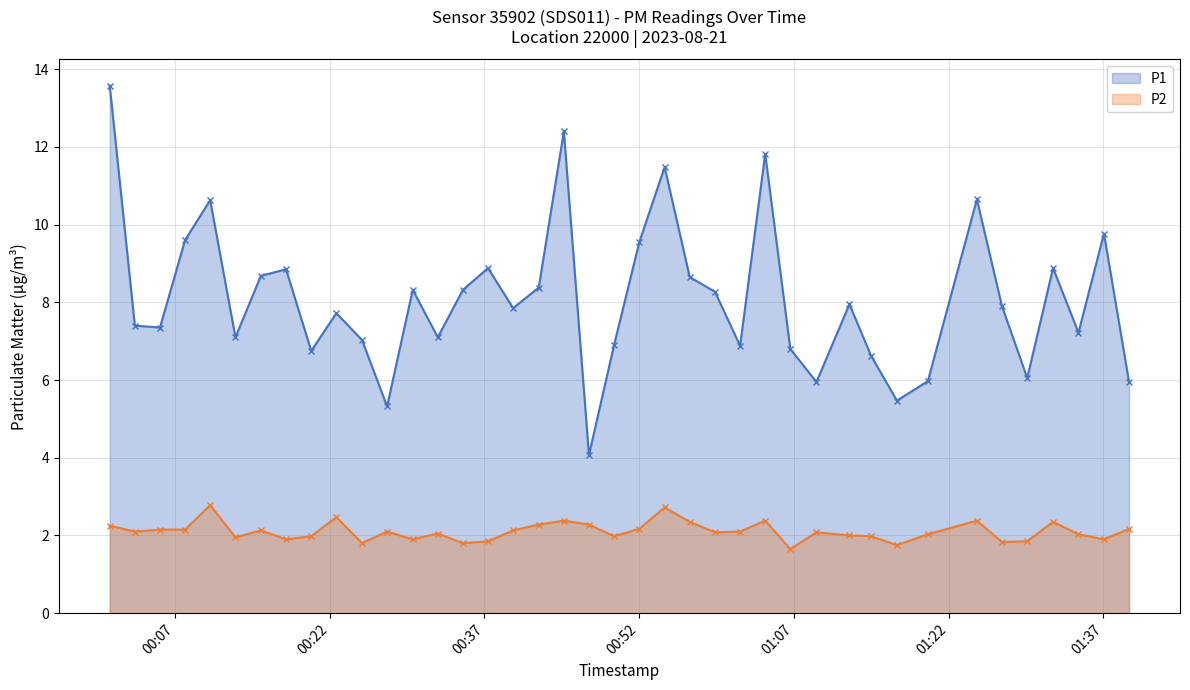

Which series has the largest total across all categories?

P1